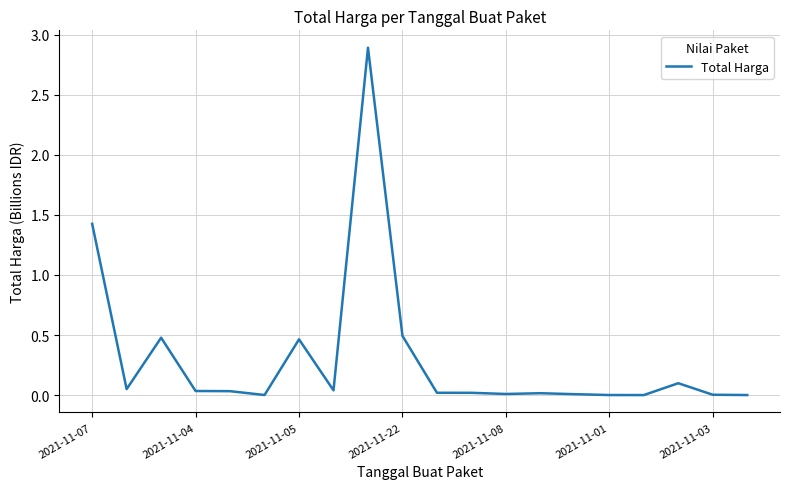

What is the difference between the maximum and minimum values?

2.9